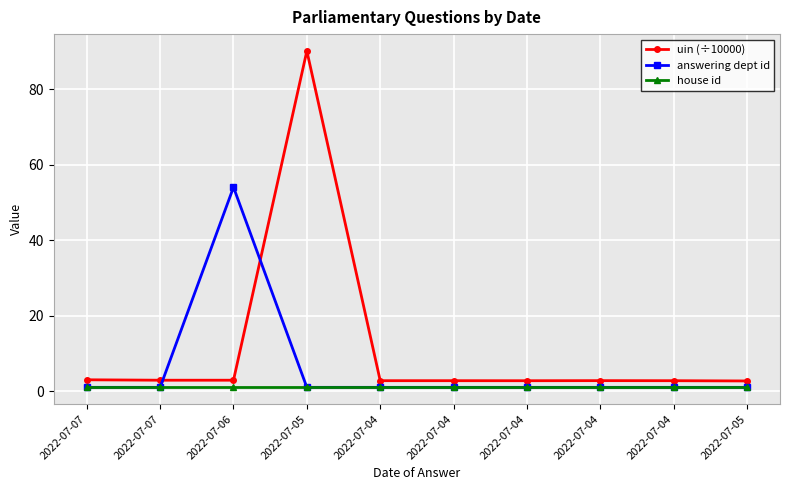

What is the average value of the house id series?

1.0